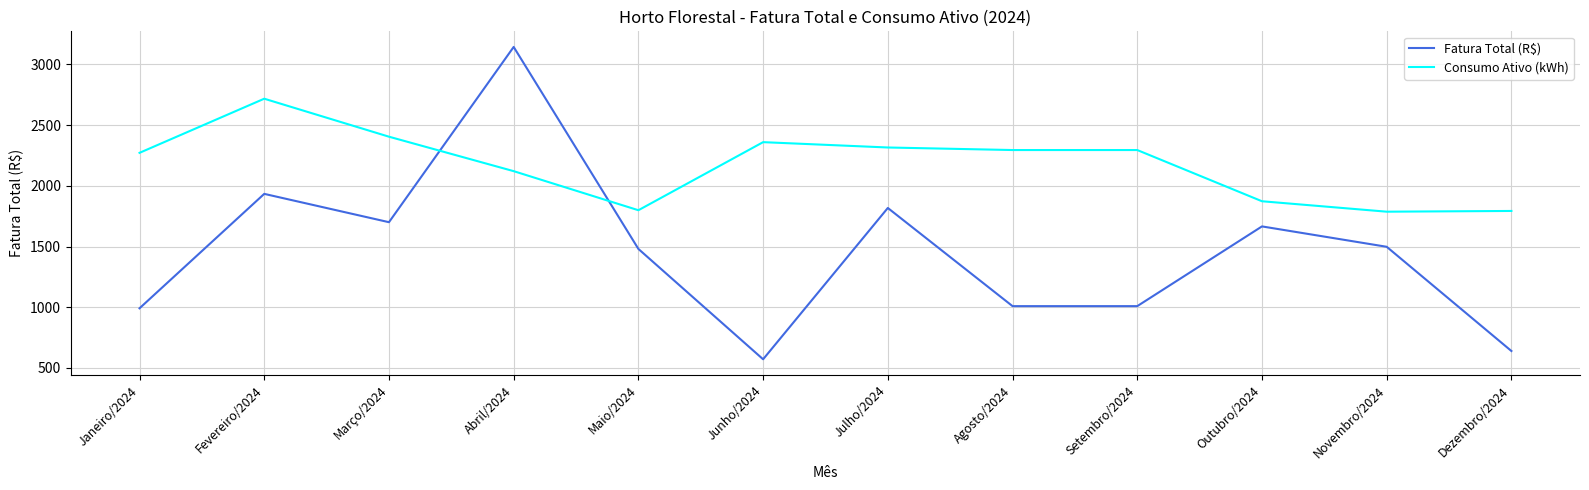

Which series has the largest range (max minus min)?

Fatura Total (R$)